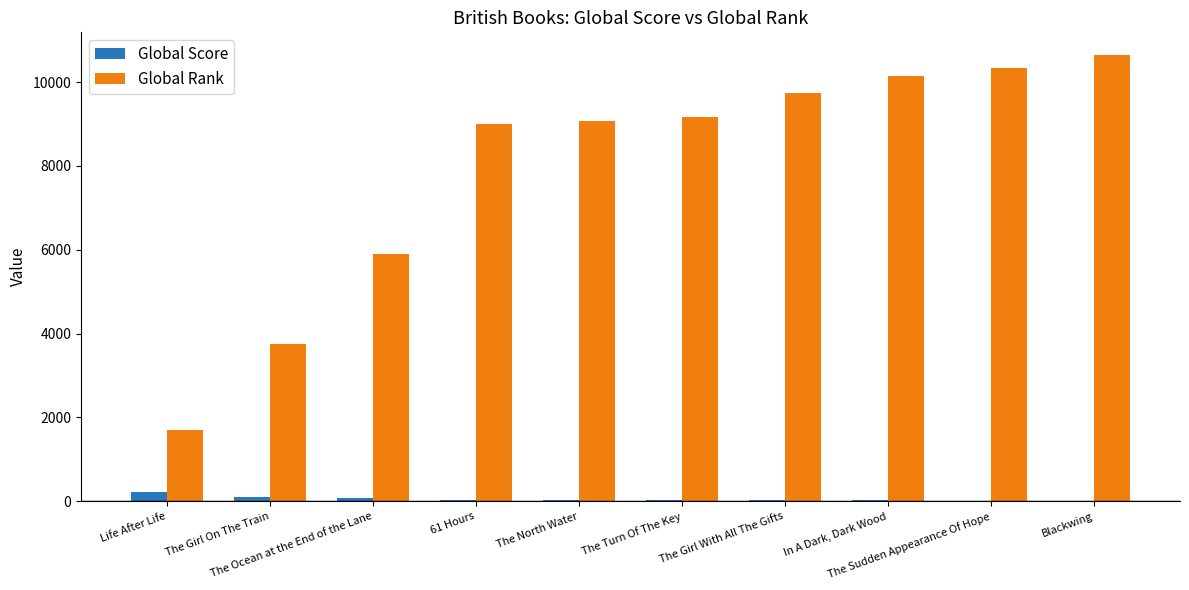

Which series has the largest total across all categories?

Global Rank